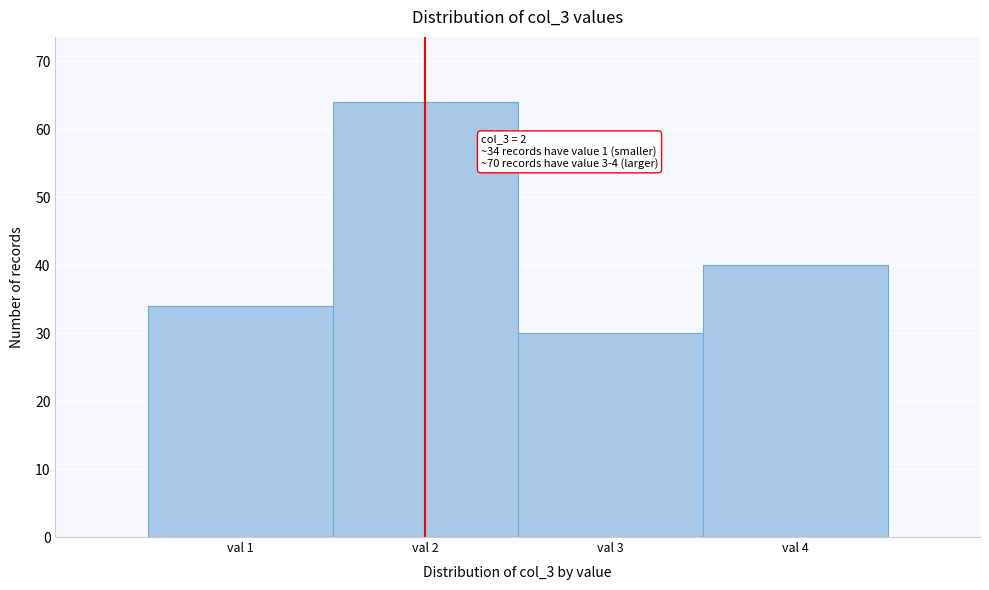

Over which range of the x-axis is the bar tallest?

1.5 to 2.5